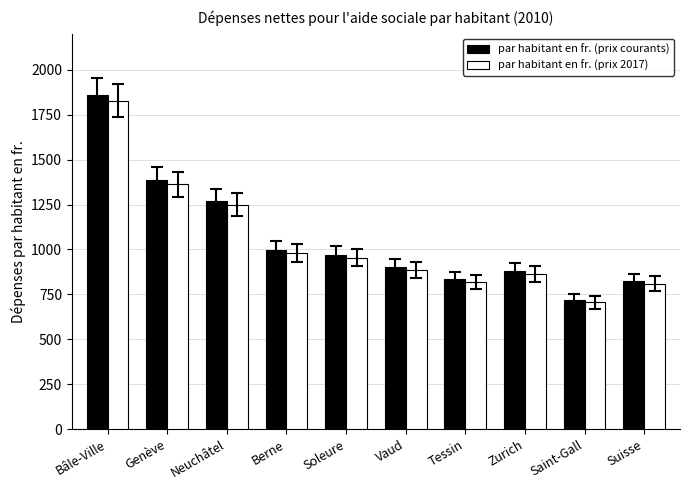

Does the chart contain any negative values?

No